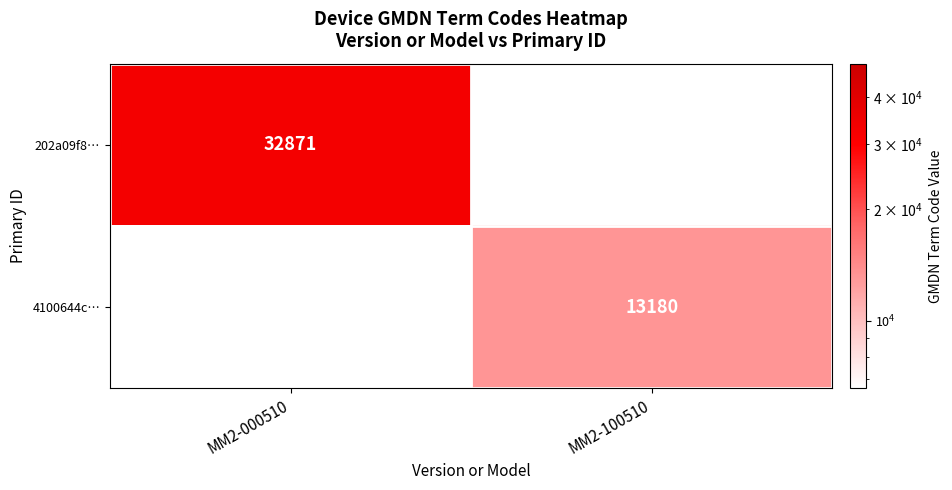

How many categories are shown in the chart?

2